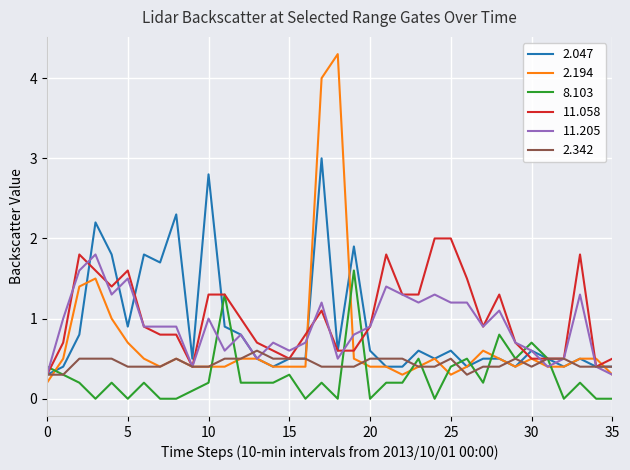

Reading left to right, list all the values displayed in this chart.

2.047: 0.3	0.4	0.8	2.2	1.8	0.9	1.8	1.7	2.3	0.5	2.8	0.9	0.8	0.5	0.4	0.5	0.5	3.0	0.6	1.9	0.6	0.4	0.4	0.6	0.5	0.6	0.4	0.5	0.5	0.4	0.6	0.5	0.4	0.5	0.4	0.4
2.194: 0.2	0.5	1.4	1.5	1.0	0.7	0.5	0.4	0.5	0.4	0.4	0.4	0.5	0.5	0.4	0.4	0.4	4.0	4.3	0.5	0.4	0.4	0.3	0.4	0.5	0.3	0.4	0.6	0.5	0.4	0.5	0.4	0.4	0.5	0.5	0.3
8.103: 0.4	0.3	0.2	0.0	0.2	0.0	0.2	0.0	0.0	0.1	0.2	1.3	0.2	0.2	0.2	0.3	0.0	0.2	0.0	1.6	0.0	0.2	0.2	0.5	0.0	0.4	0.5	0.2	0.8	0.5	0.7	0.5	0.0	0.2	0.0	0.0
11.058: 0.3	0.7	1.8	1.6	1.4	1.6	0.9	0.8	0.8	0.4	1.3	1.3	1.0	0.7	0.6	0.5	0.8	1.1	0.6	0.6	0.9	1.8	1.3	1.3	2.0	2.0	1.5	0.9	1.3	0.7	0.5	0.5	0.5	1.8	0.4	0.5
11.205: 0.3	1.0	1.6	1.8	1.3	1.5	0.9	0.9	0.9	0.4	1.0	0.6	0.8	0.5	0.7	0.6	0.7	1.2	0.5	0.8	0.9	1.4	1.3	1.2	1.3	1.2	1.2	0.9	1.1	0.7	0.6	0.4	0.5	1.3	0.4	0.3
2.342: 0.3	0.3	0.5	0.5	0.5	0.4	0.4	0.4	0.5	0.4	0.4	0.5	0.5	0.6	0.5	0.5	0.5	0.4	0.4	0.4	0.5	0.5	0.5	0.4	0.4	0.5	0.3	0.4	0.4	0.5	0.4	0.5	0.5	0.4	0.4	0.4